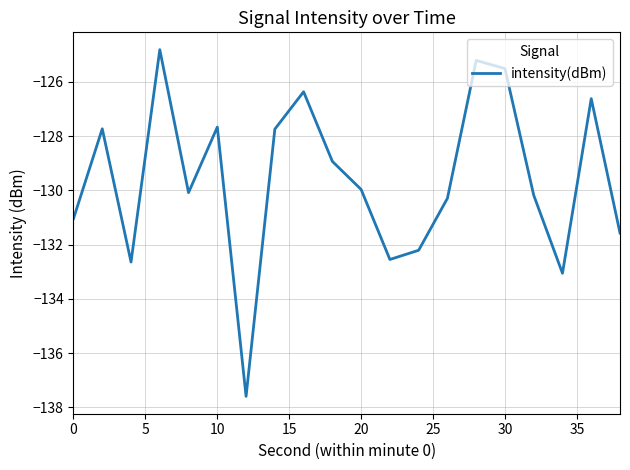

Does the chart display data point markers on the line(s)?

No